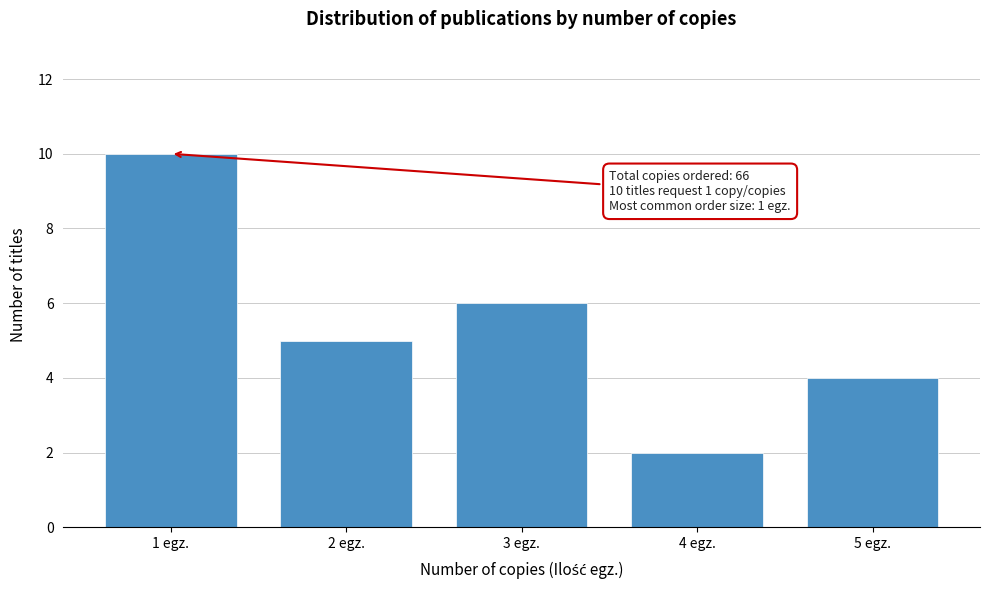

Reading left to right, transcribe all the data shown in this chart.

1 egz.=10	2 egz.=5	3 egz.=6	4 egz.=2	5 egz.=4